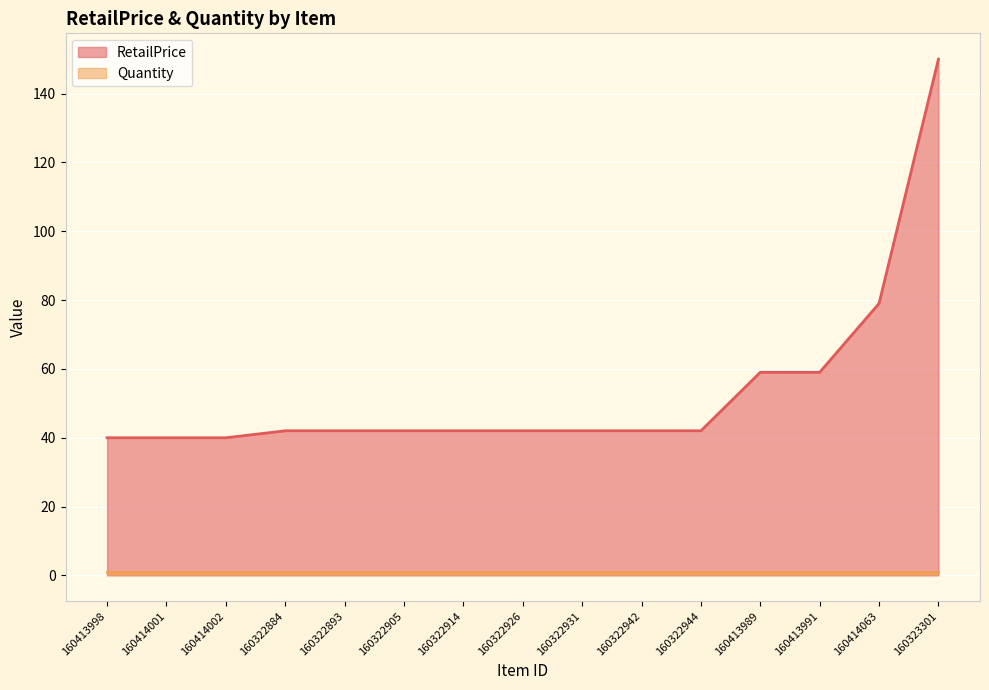

What is the ratio of the value at 160414001 to the value at 160414002?

1.0